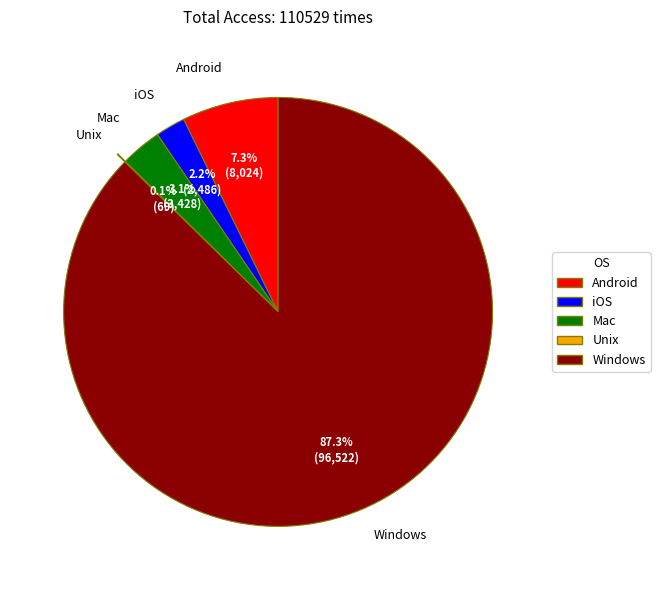

Which slice represents more than half of the pie?

Windows